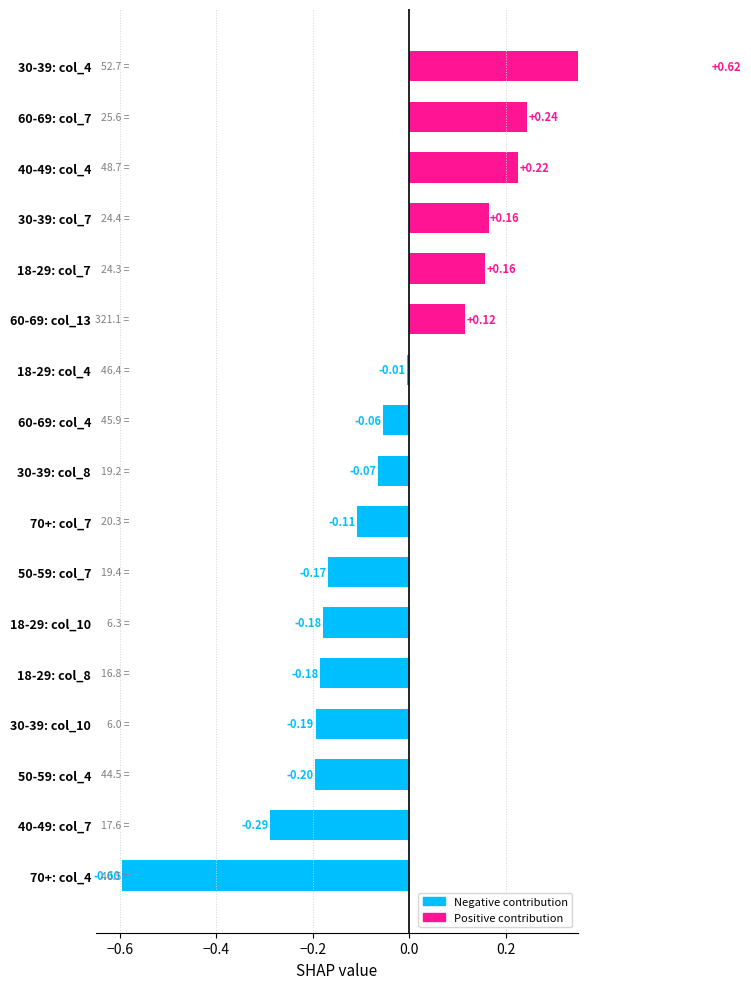

What is the difference between the second highest and minimum values?

0.8